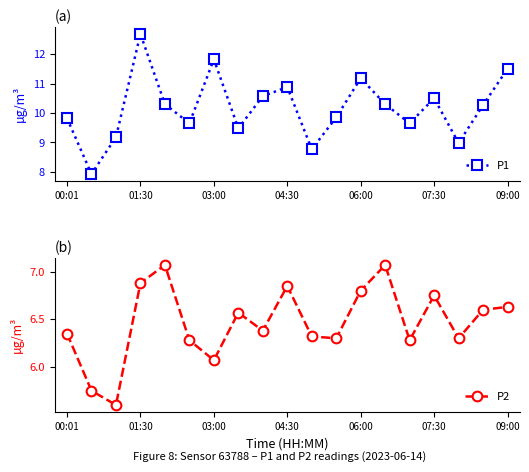

True or false: P2 and P1 intersect in this chart.

False